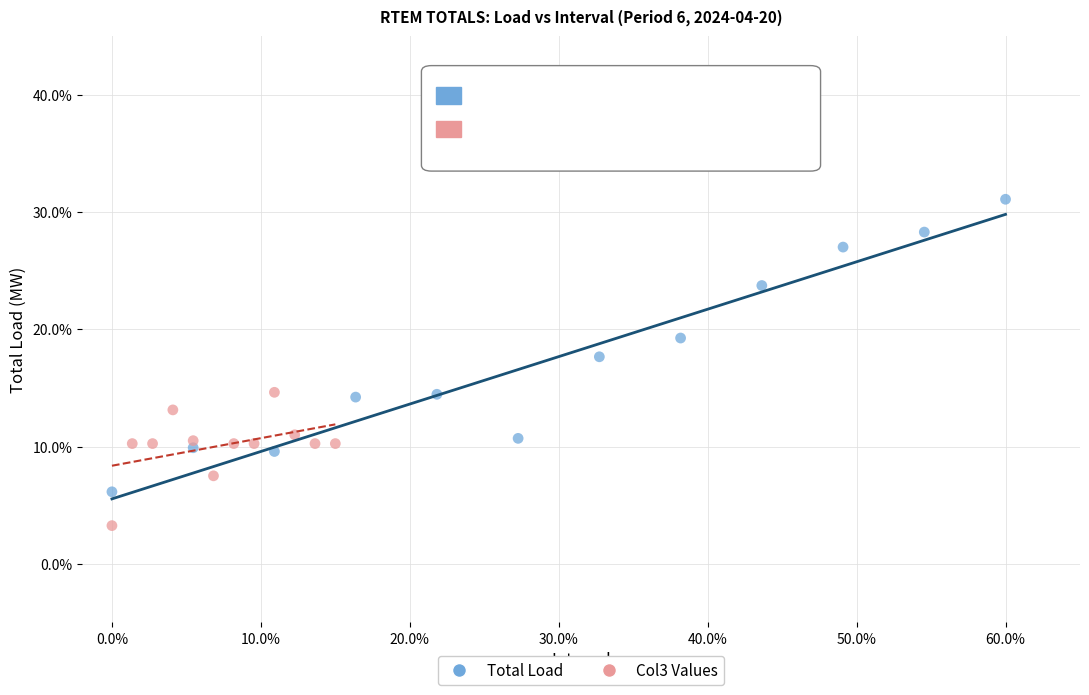

Which series has the widest spread of Y values?

Total Load